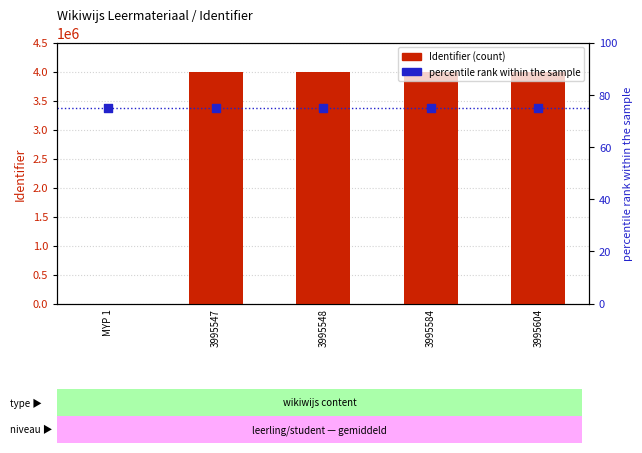

Which series reaches the minimum Y coordinate?

Identifier